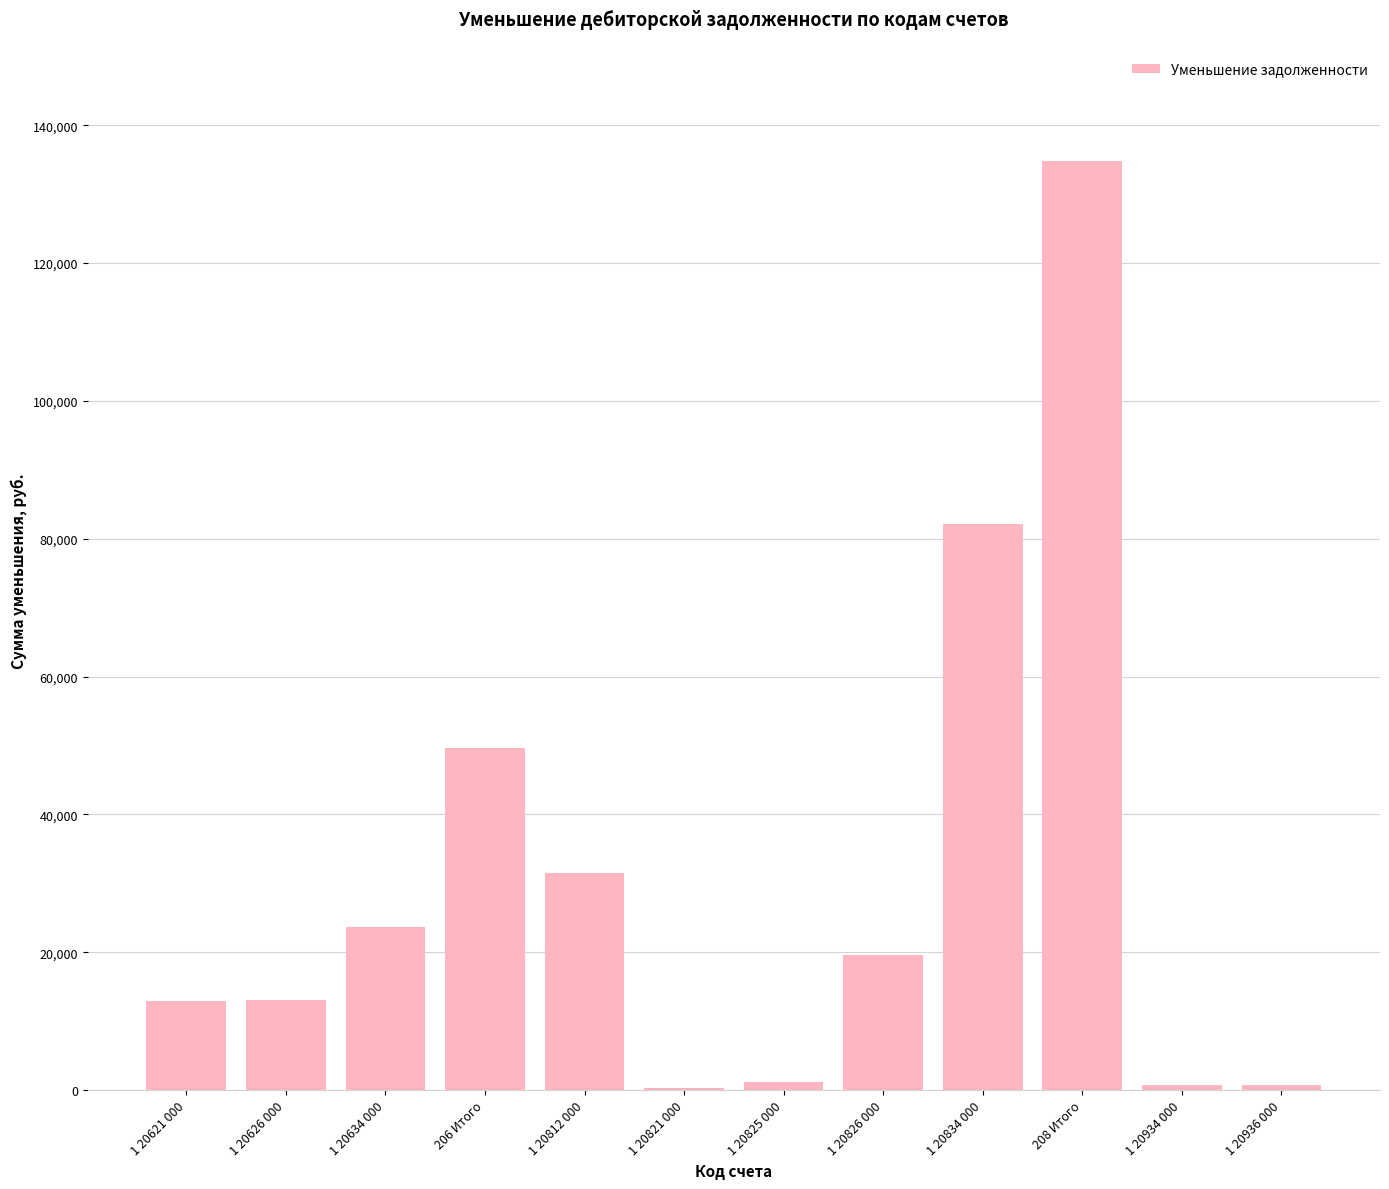

What is the sum of the values at 1 20821 000 and 1 20934 000?

959.7